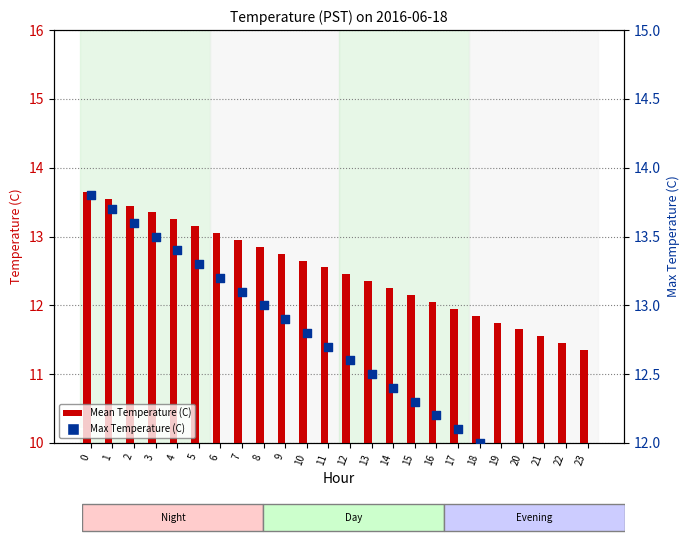

At how many categories does at least one series exceed 12?

18